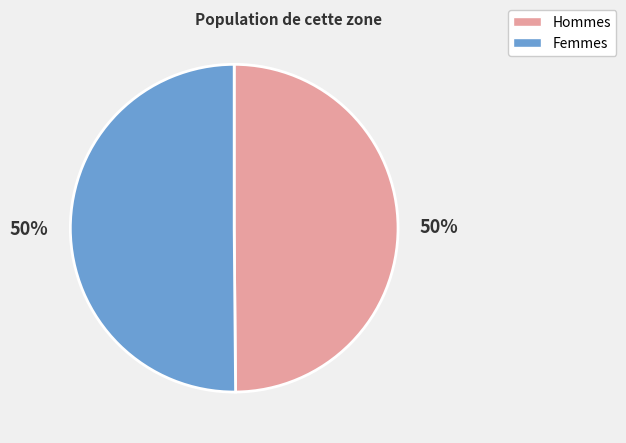

To the nearest percent, what is the average slice percentage?

50%